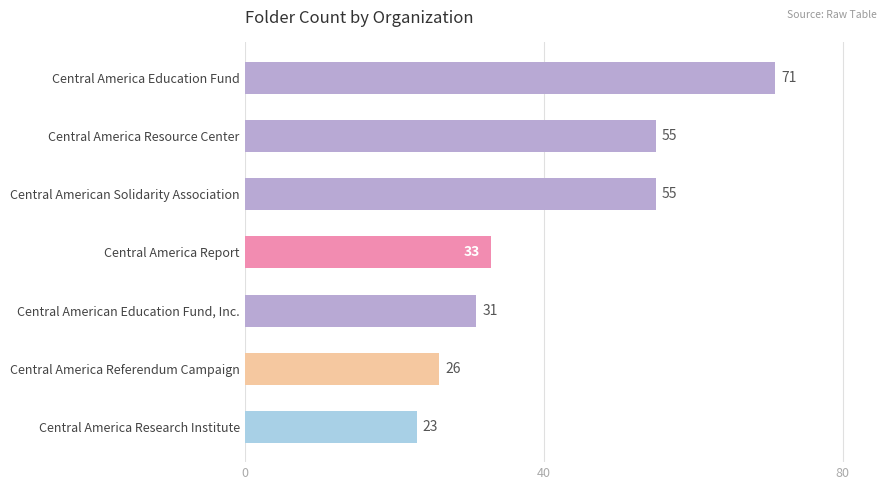

What is the difference between the maximum and minimum values?

48